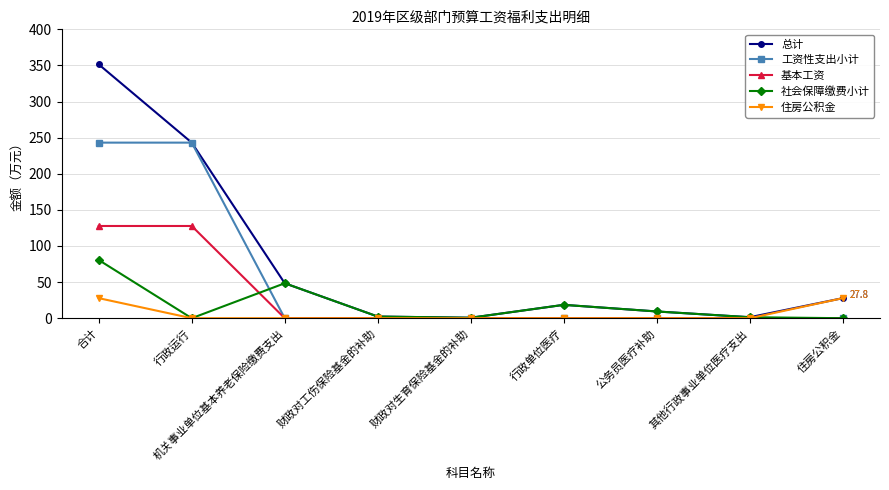

What is the spread (max minus min) of values at 财政对生育保险基金的补助?

0.6